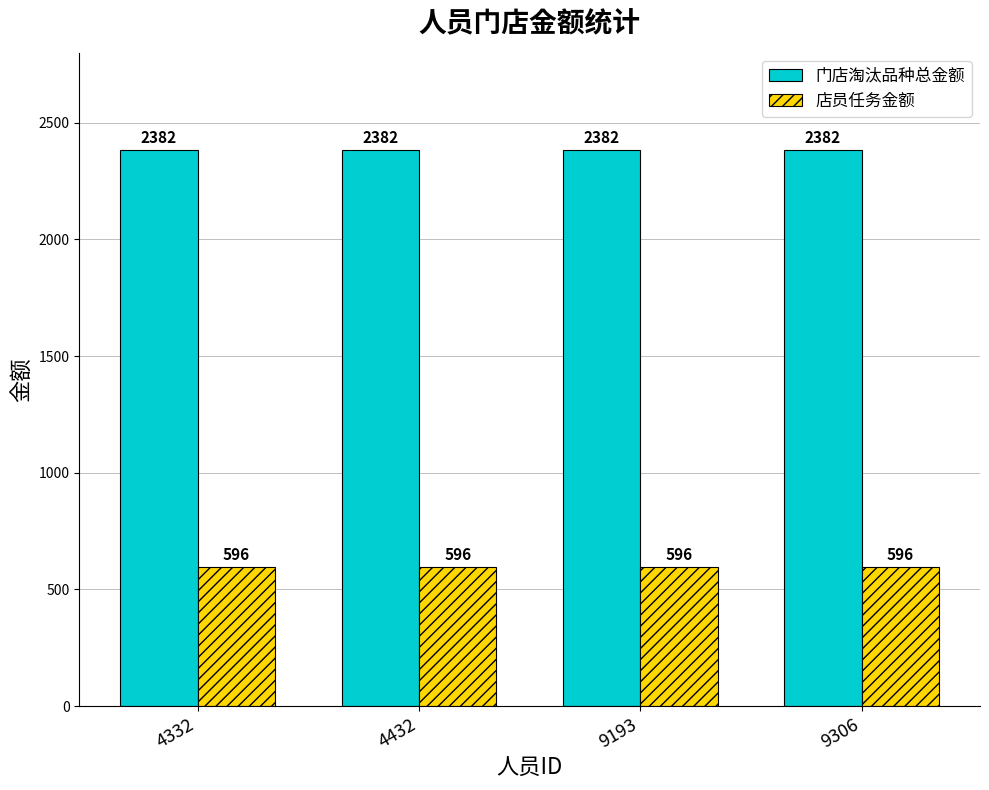

Are the bars grouped side by side (vs. stacked)?

Yes